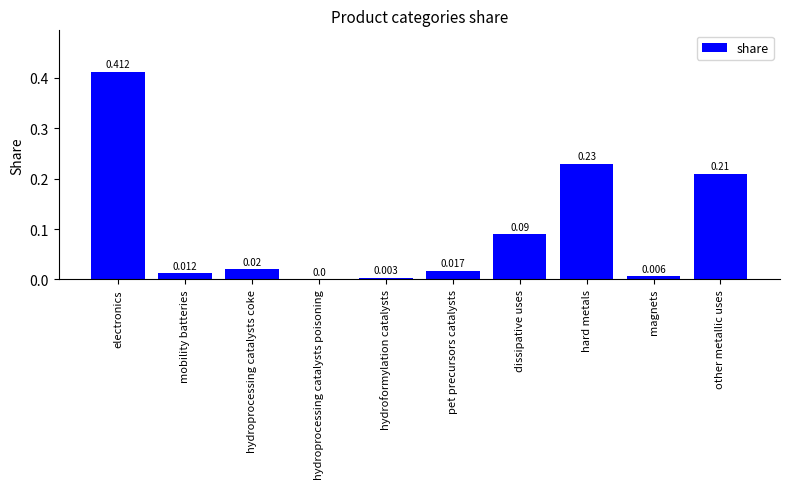

Which has a higher value, electronics or other metallic uses?

electronics